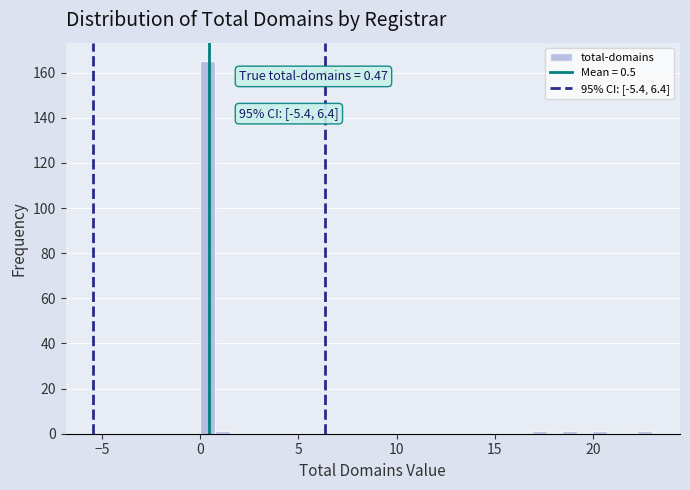

Read against the x-axis, roughly where is the centre of the tallest bar?

0.5